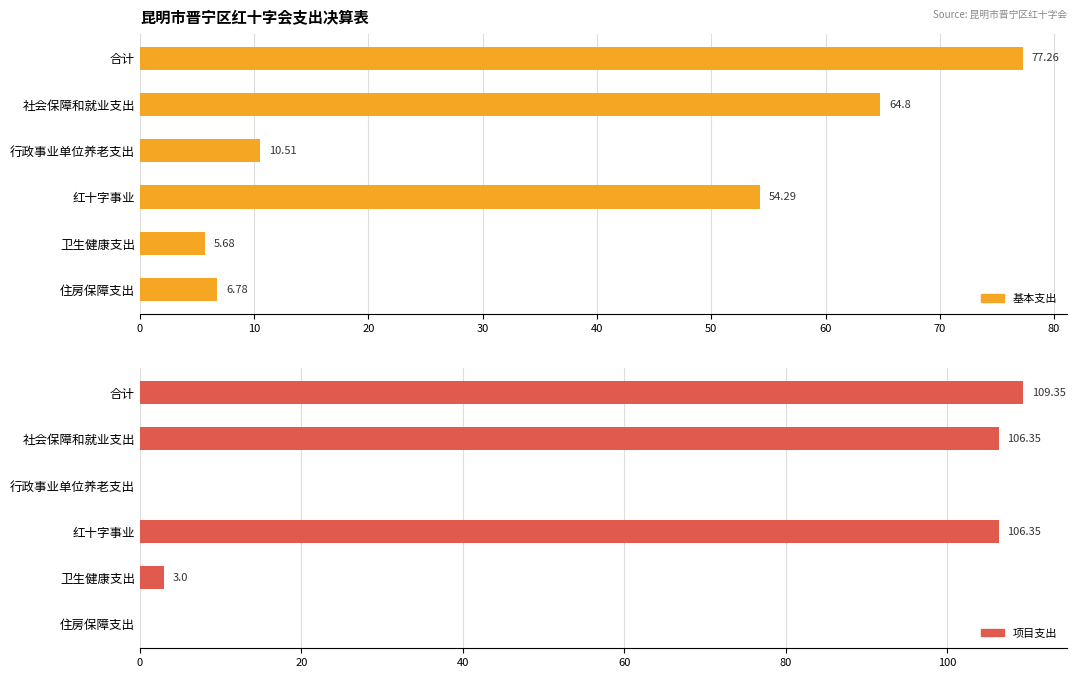

The value of 基本支出 at 合计 is 77.3. True or false?

True